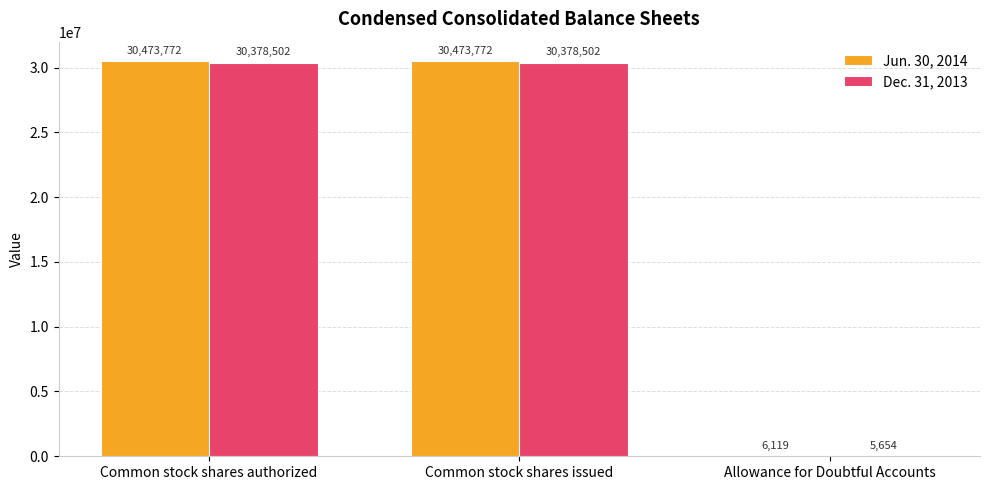

Where is Jun. 30, 2014 nearest to the value 15239945?

Allowance for Doubtful Accounts